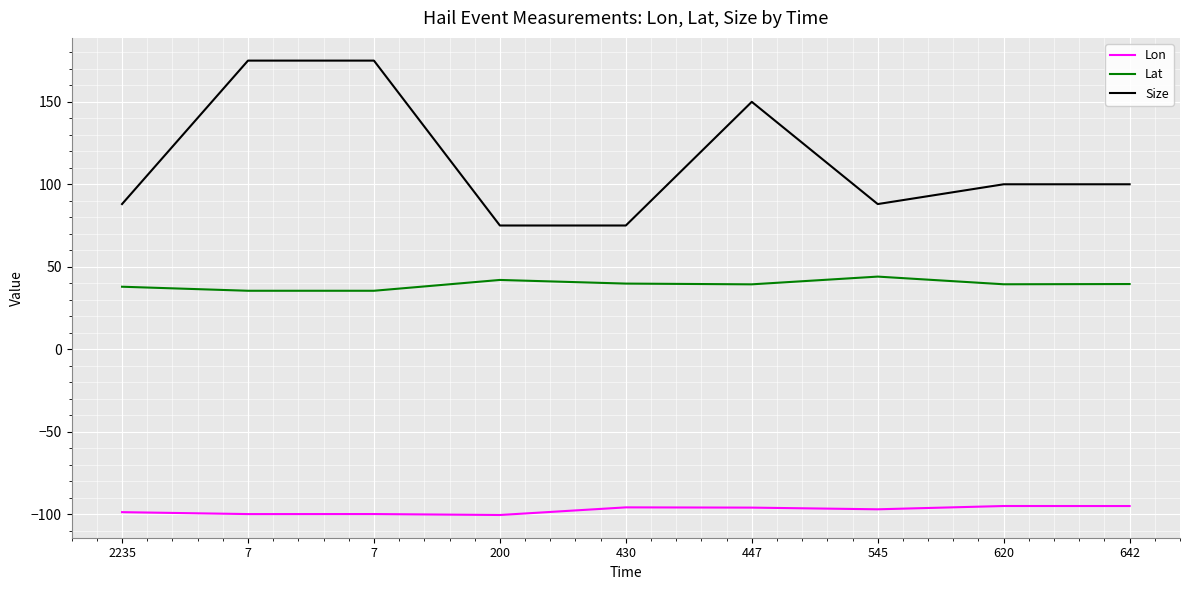

Is this an area chart (filled region under the line)?

No